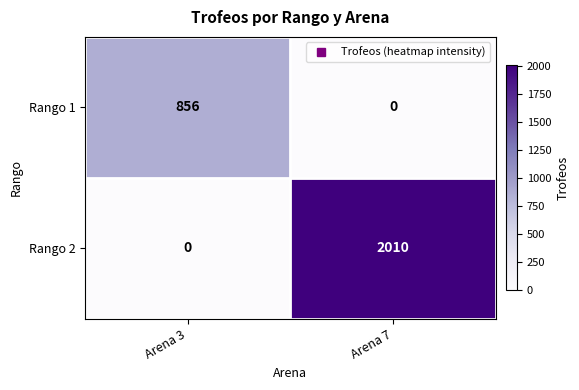

Reading right to left, list all the values displayed in this chart.

Rango 1: Arena 7=0	Arena 3=856
Rango 2: Arena 7=2010	Arena 3=0